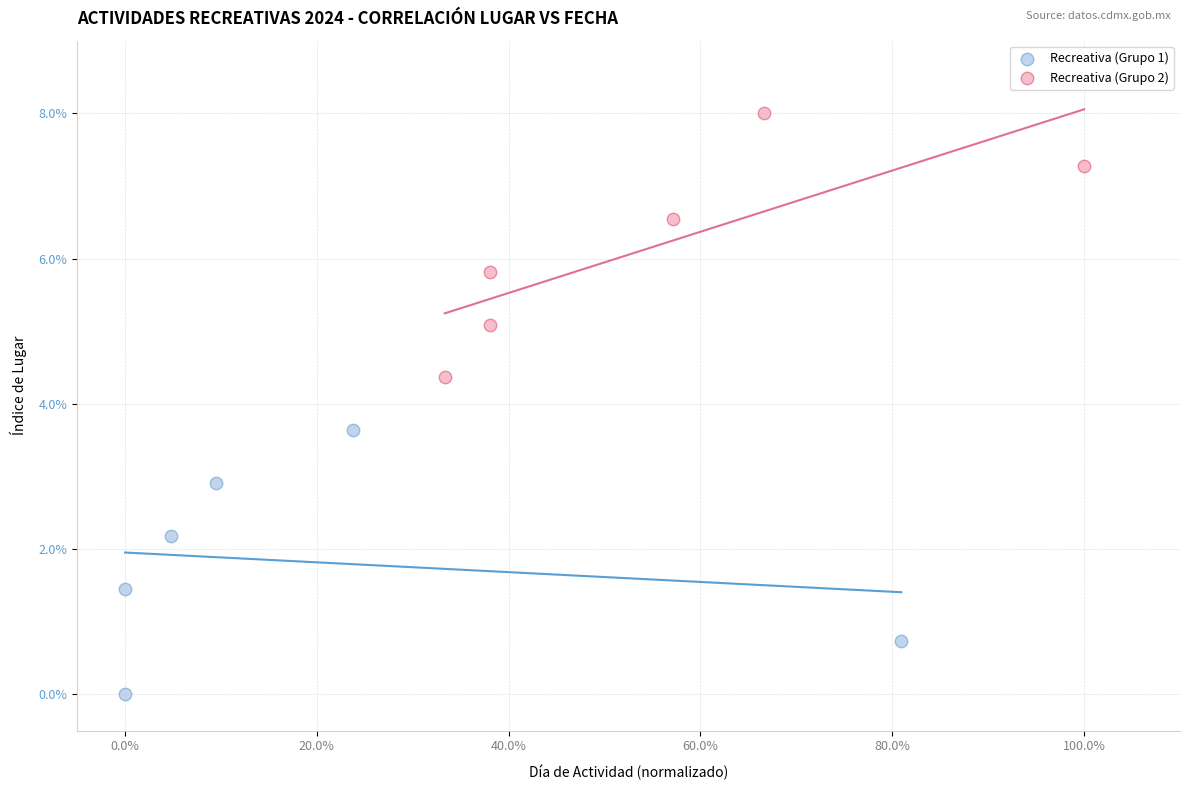

Which series contains the highest Y value?

Recreativa (Grupo 2)